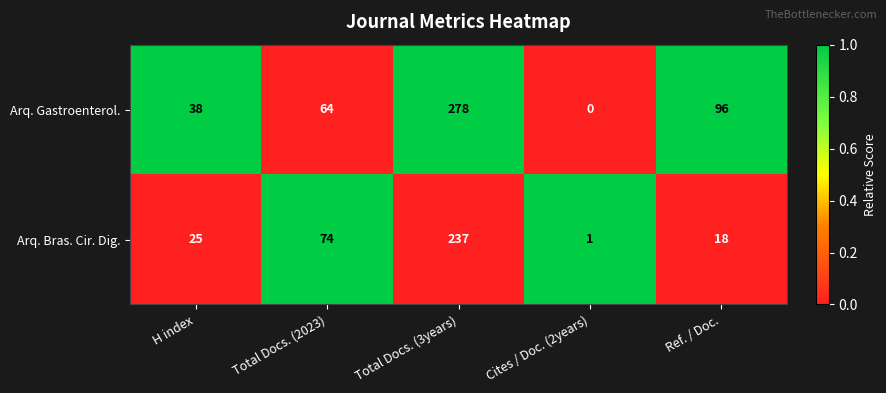

List the series in order of their peak value, lowest first.

Arq. Bras. Cir. Dig., Arq. Gastroenterol.